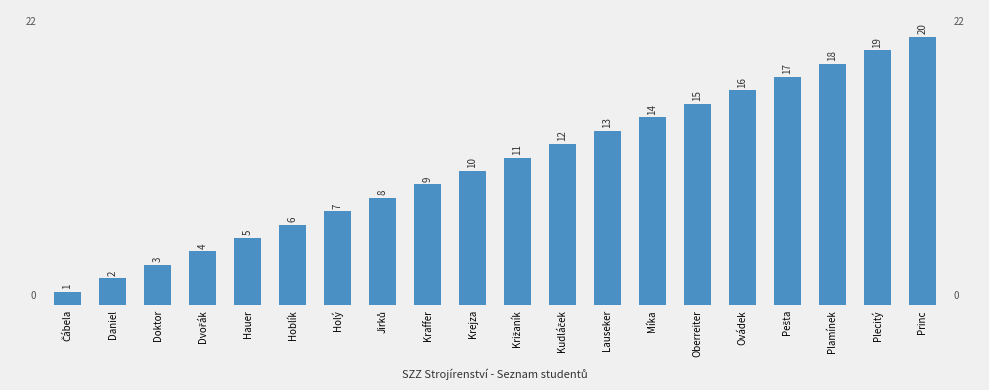

At which label is the value closest to 10?

Krejza